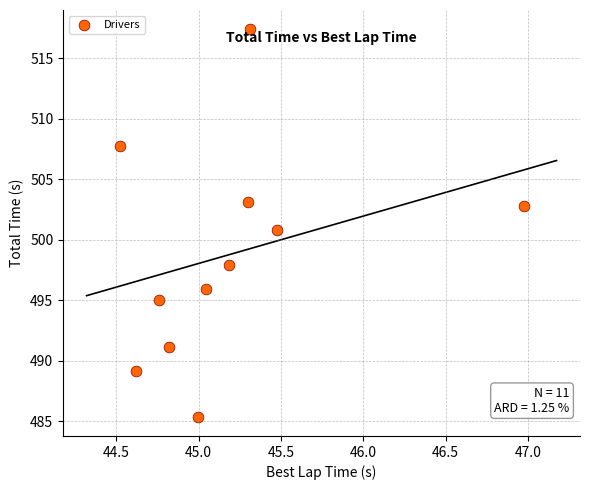

What is the average Y value?

498.8